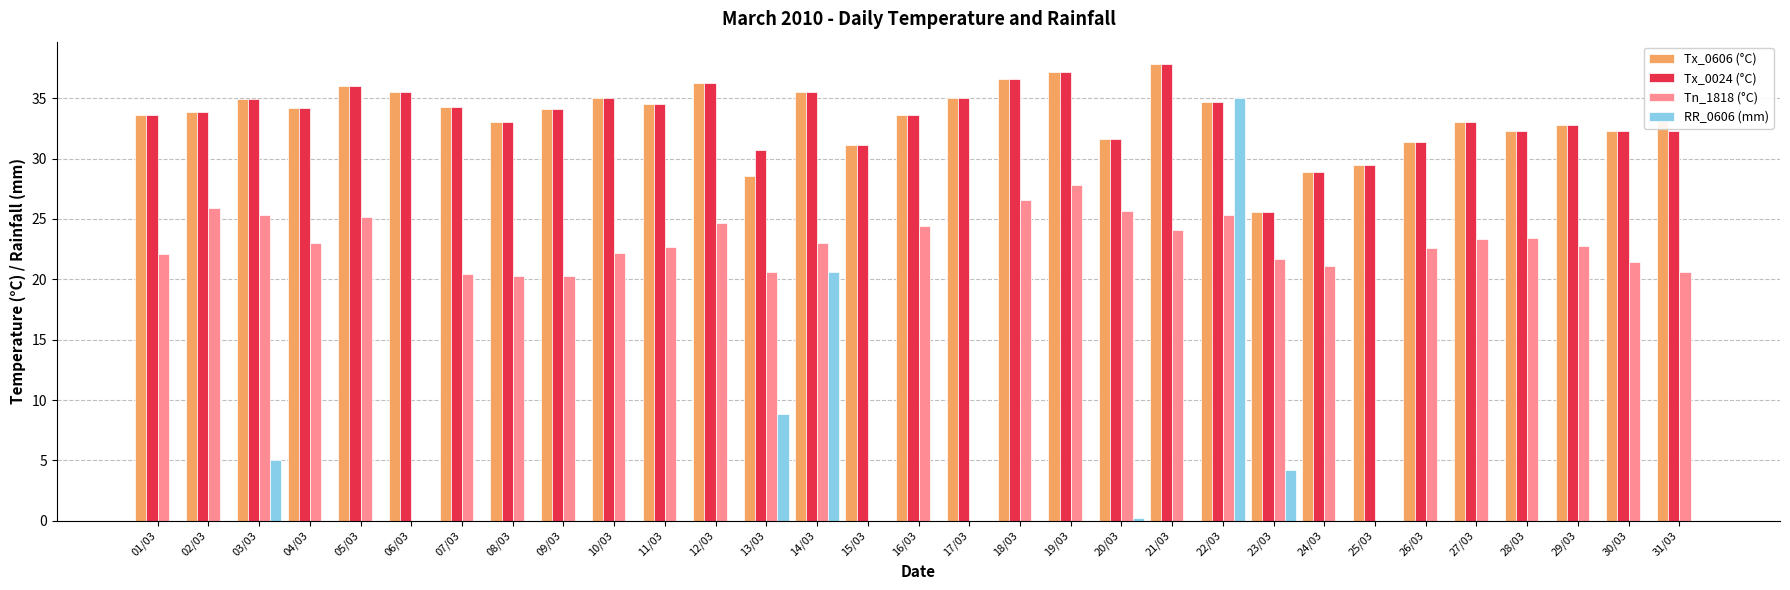

Between 08/03 and 15/03, which series saw the biggest shift?

Tn_1818 (°C)